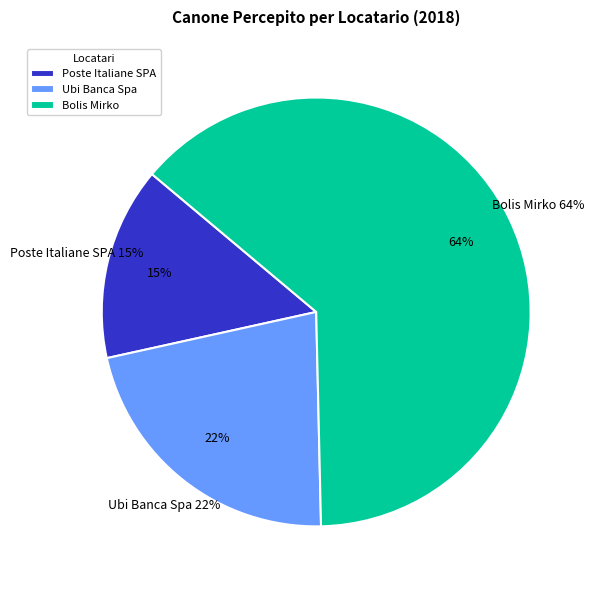

The Poste Italiane SPA slice represents 15% of the pie. True or false?

True